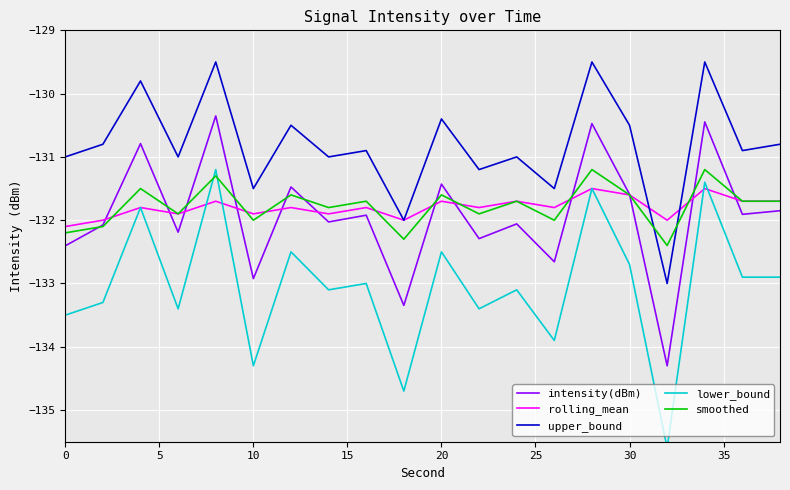

How many times do upper_bound and smoothed cross each other?

2